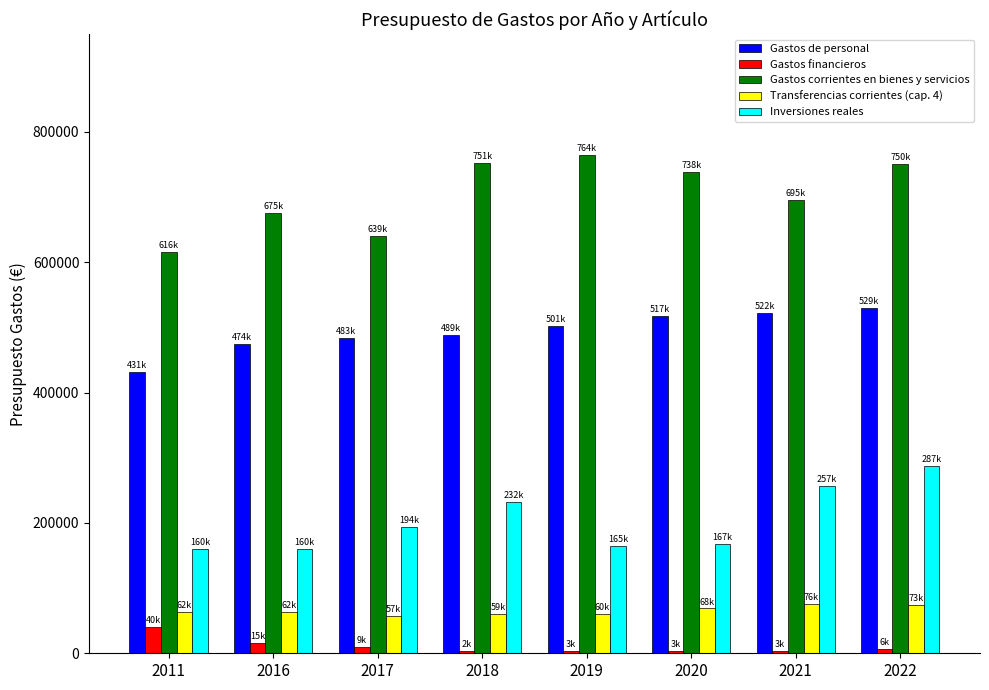

The Gastos financieros series shows 3300 at 2019. True or false?

True